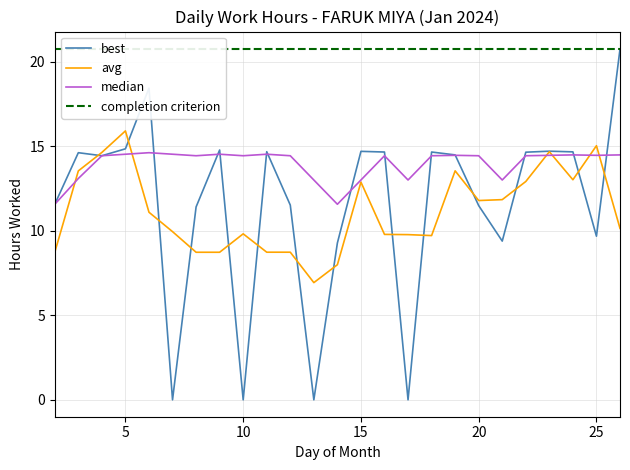

Reading left to right, list all the values displayed in this chart.

2=11.6	3=14.6	4=14.4	5=14.8	6=18.4	7=0.0	8=11.4	9=14.8	10=0.0	11=14.7	12=11.5	13=0.0	14=9.3	15=14.7	16=14.7	17=0.0	18=14.7	19=14.5	20=11.5	21=9.4	22=14.7	23=14.7	24=14.7	25=9.7	26=20.8